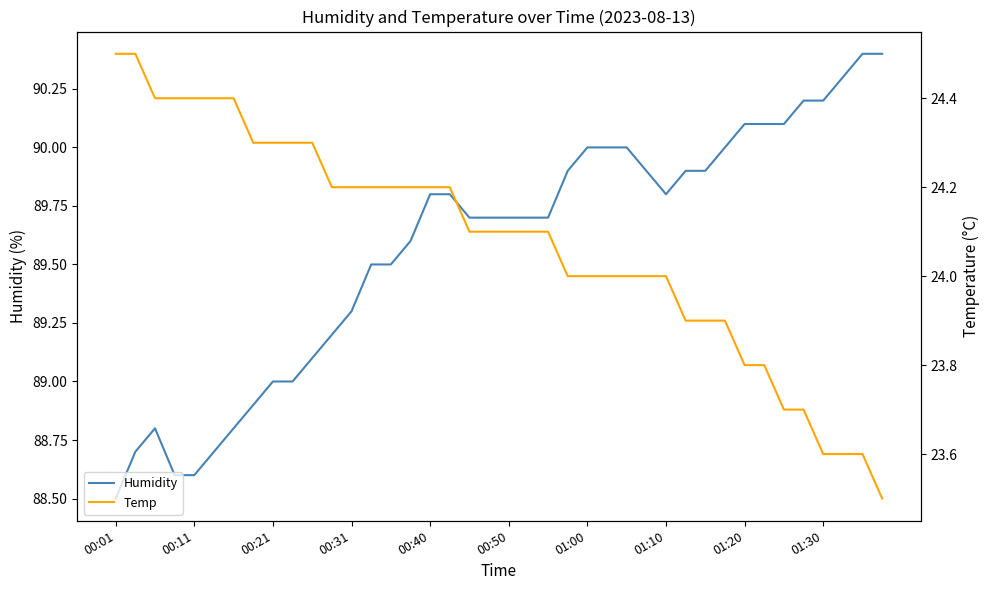

How many lines are shown in the chart?

2